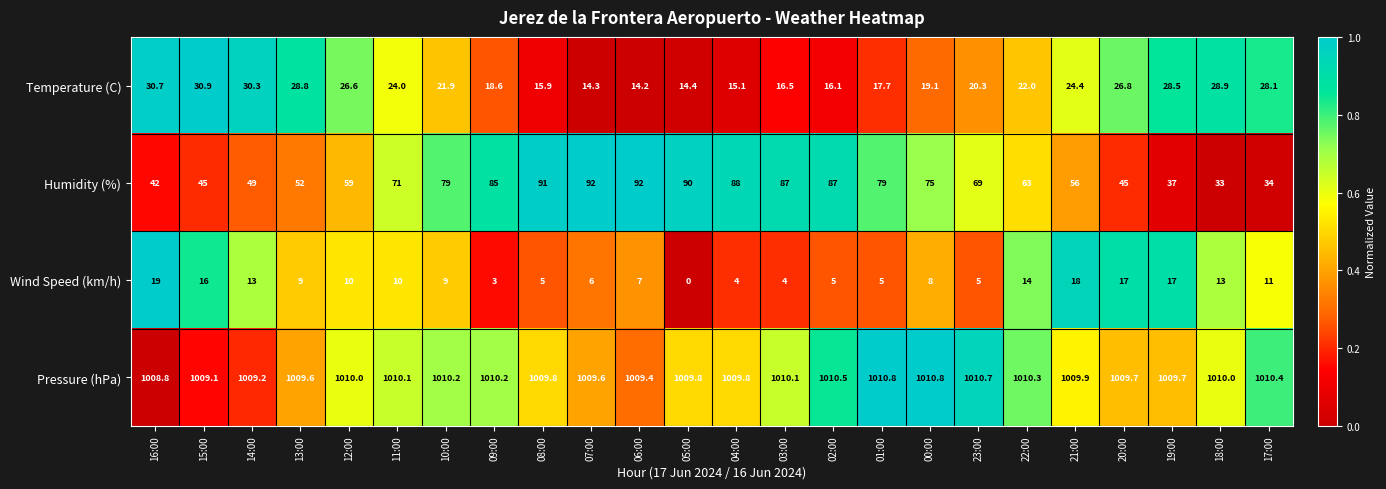

What is the sum of the Humidity (%) values at 14:00 and 01:00?

128.0